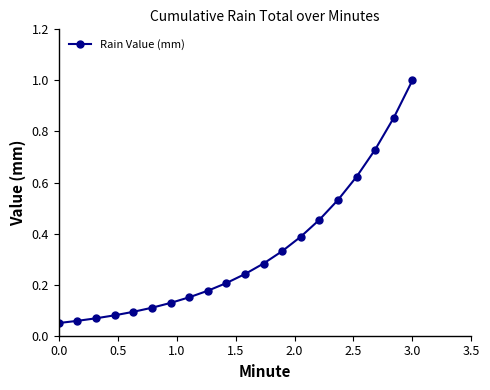

What is the sum of all values?

6.6